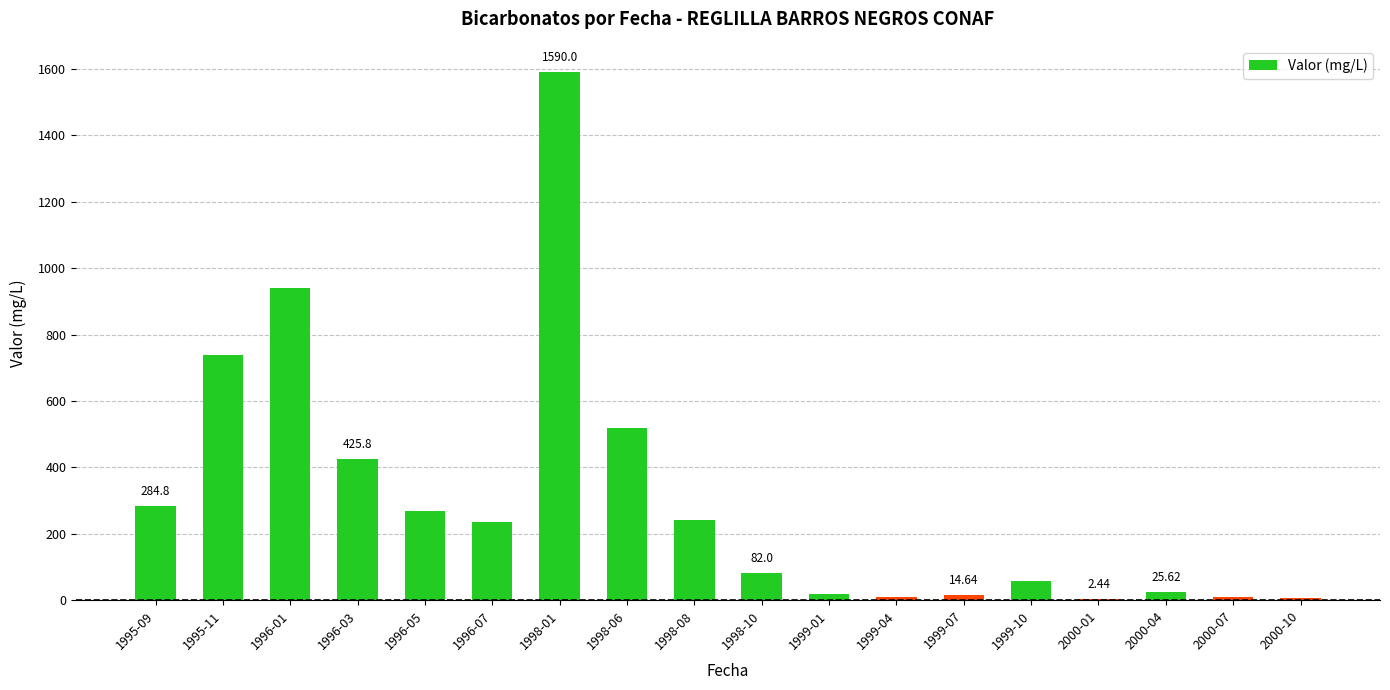

Which has a higher value, 1998-08 or 1995-09?

1995-09